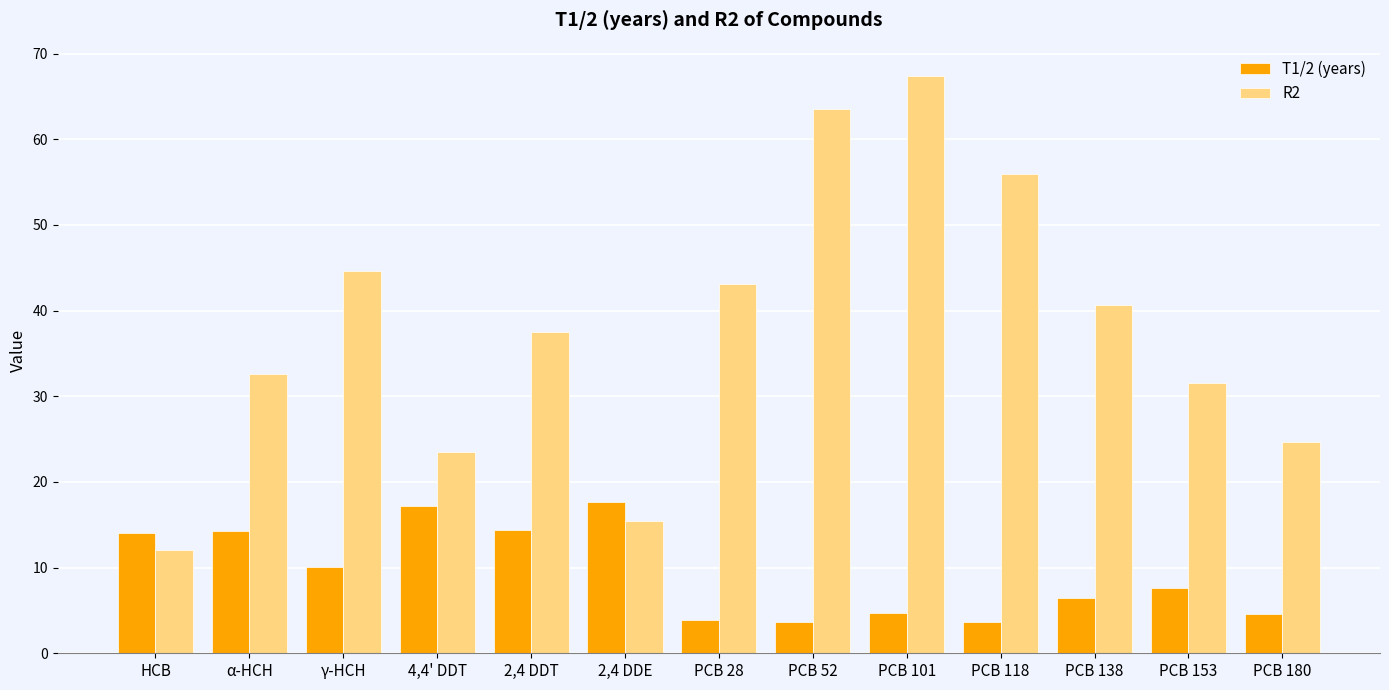

True or false: T1/2 (years) has a value of 4.6 at PCB 180.

True